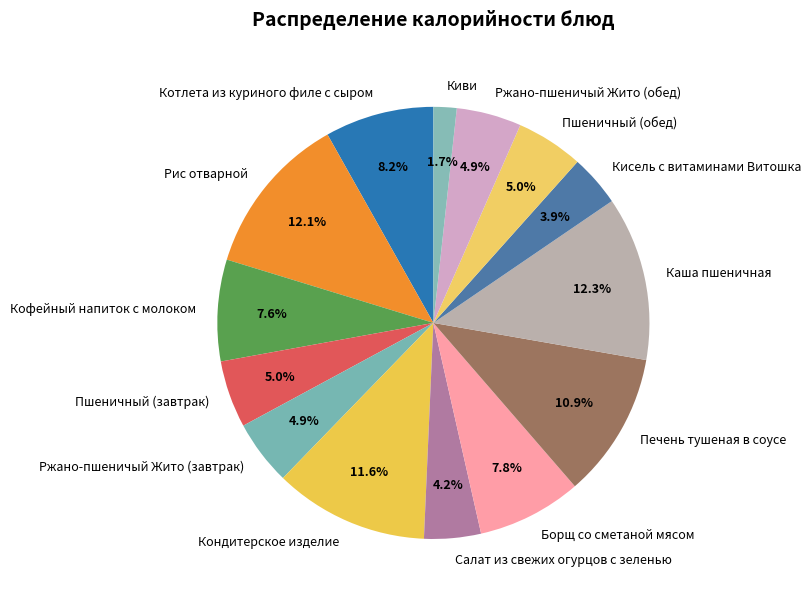

What portion of the pie excludes Каша пшеничная?

87.7%